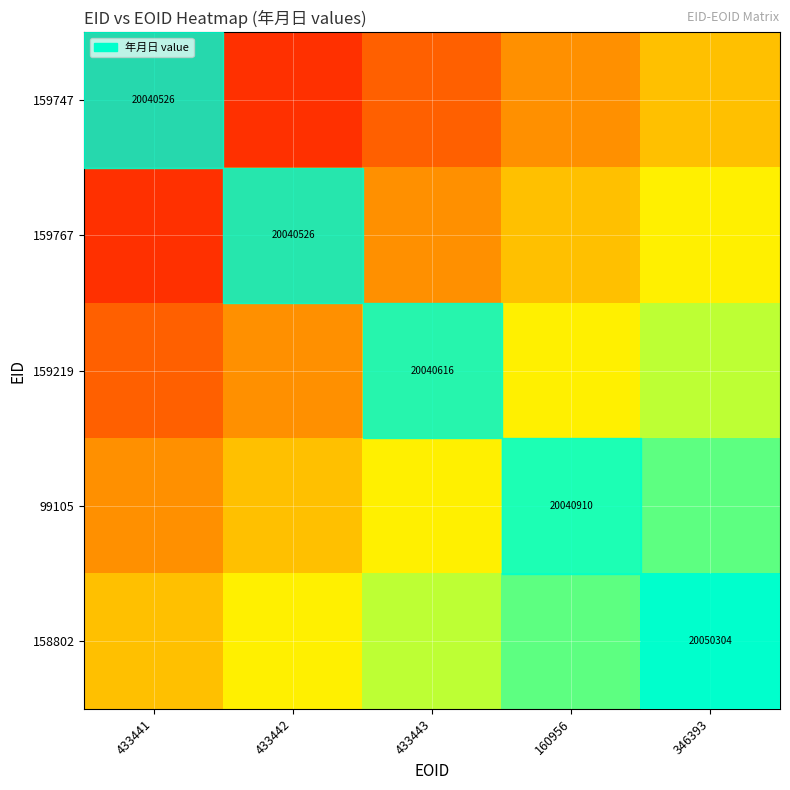

List the labels in order of 159219 value, smallest first.

433441, 433442, 433443, 160956, 346393